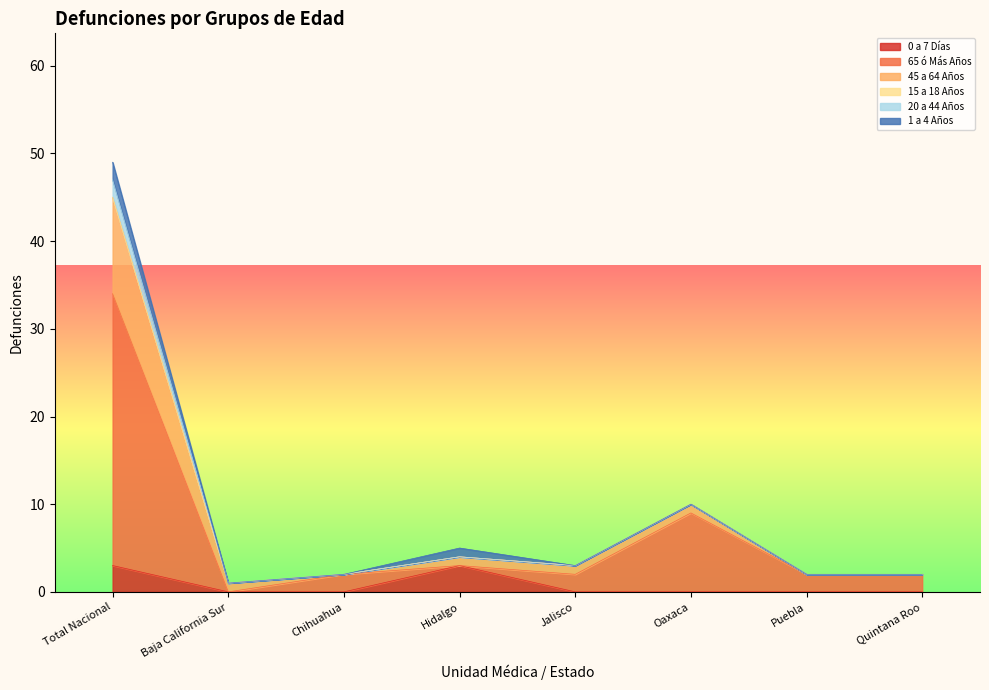

Between Jalisco and Puebla, which series saw the biggest shift?

45 a 64 Años